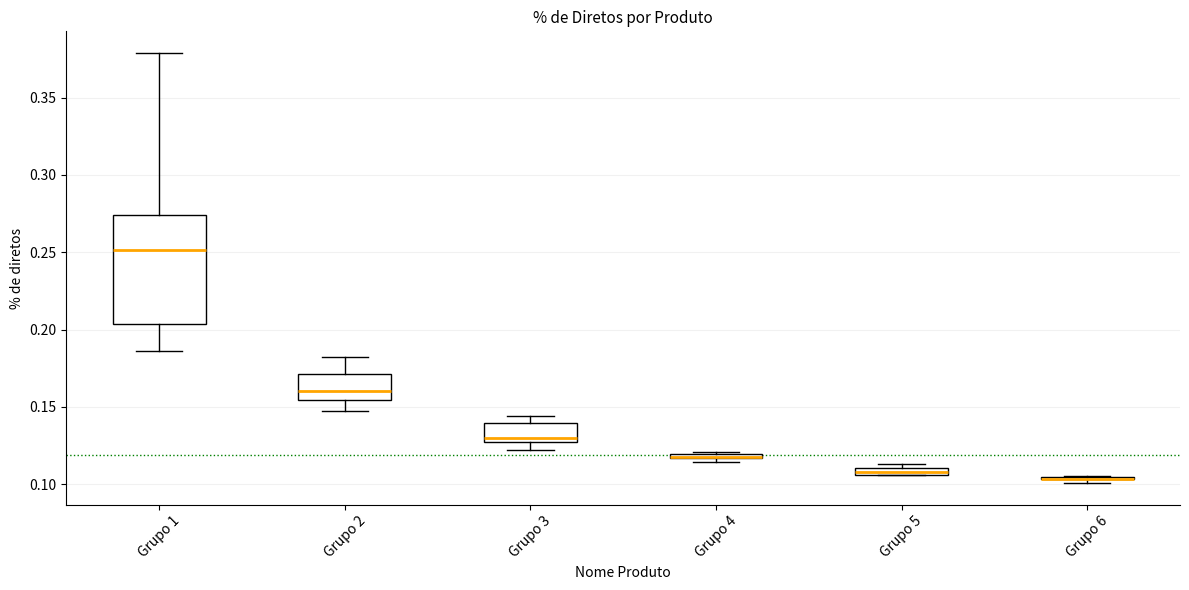

Where does the upper whisker of the box for Grupo 1 end on the y-axis? The values are not printed on the chart, so give them approximately, as read against the axis.

0.380